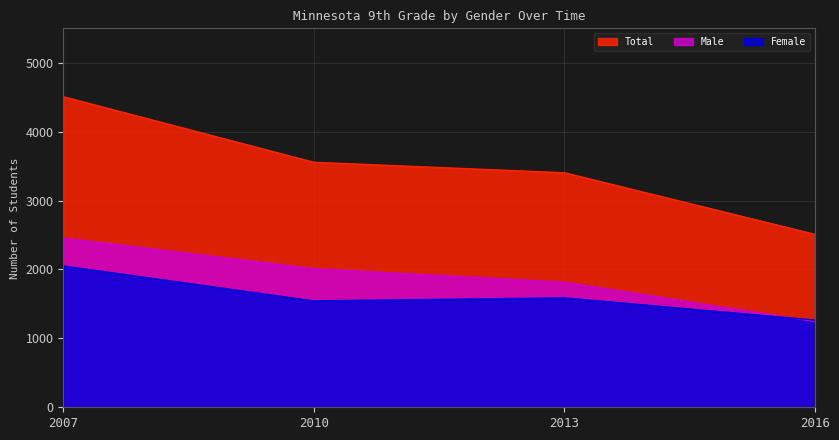

Reading left to right, transcribe all the data shown in this chart.

Female: 2007=2051	2010=1544	2013=1588	2016=1265
Male: 2007=2457	2010=2012	2013=1816	2016=1245
Total: 2007=4508	2010=3556	2013=3404	2016=2510